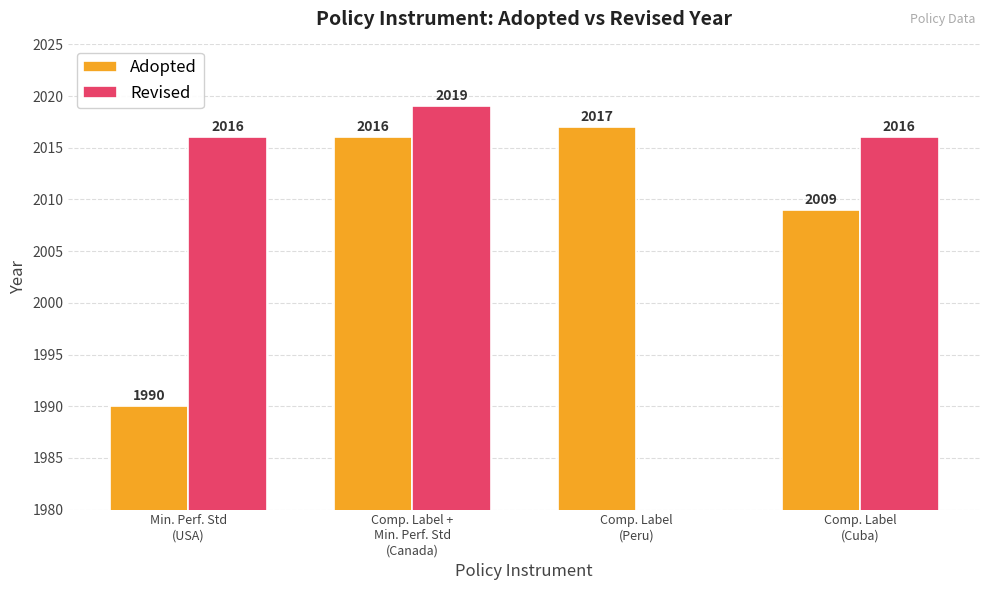

At which label is Adopted closest to 2003?

Comp. Label
(Cuba)